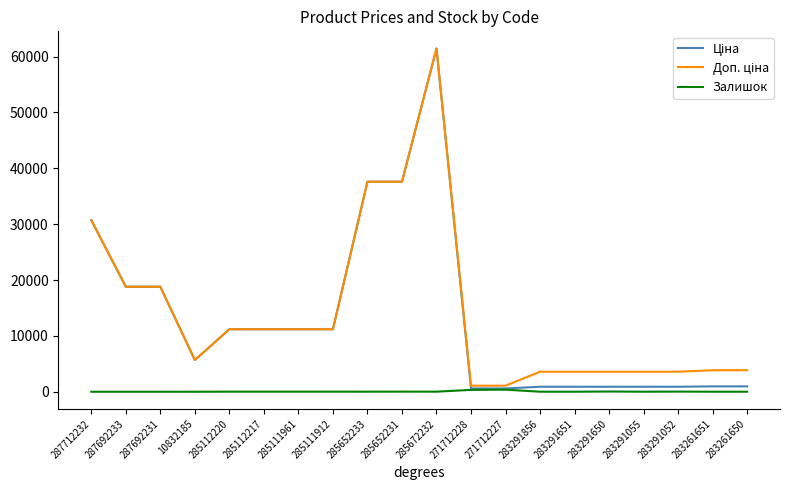

At which category is the sum across all series the highest?

285672232